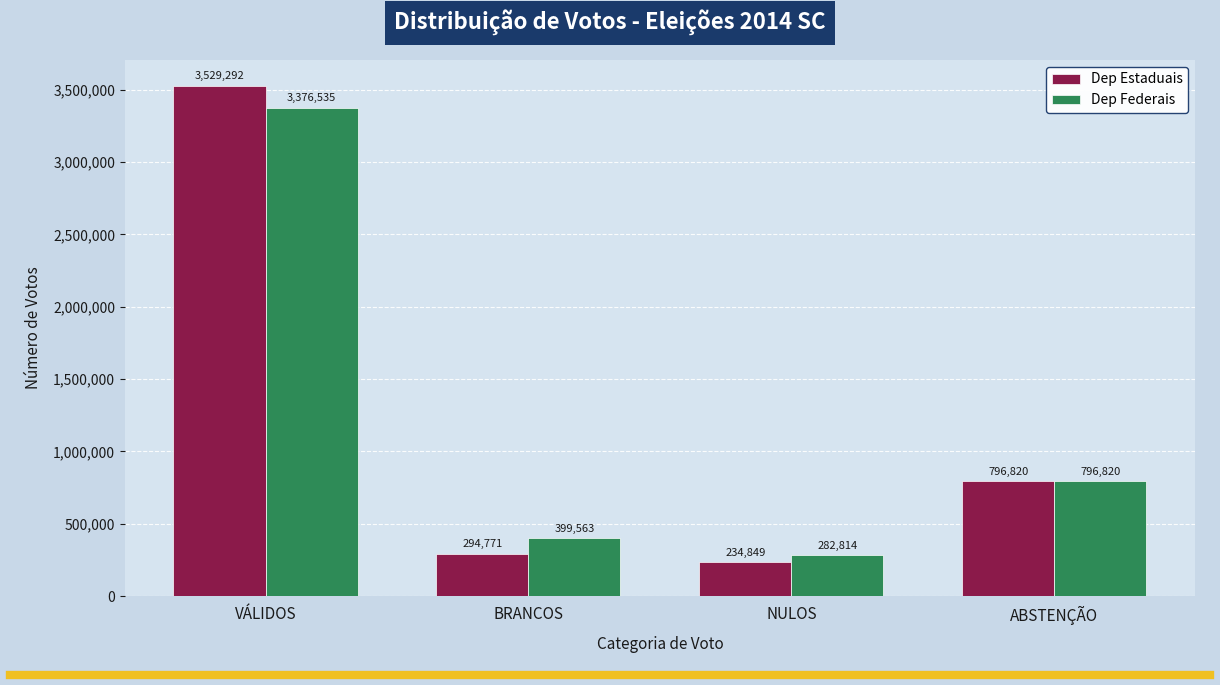

Reading right to left, extract all data points from this chart.

Dep Estaduais: ABSTENÇÃO=796820	NULOS=234849	BRANCOS=294771	VÁLIDOS=3529292
Dep Federais: ABSTENÇÃO=796820	NULOS=282814	BRANCOS=399563	VÁLIDOS=3376535